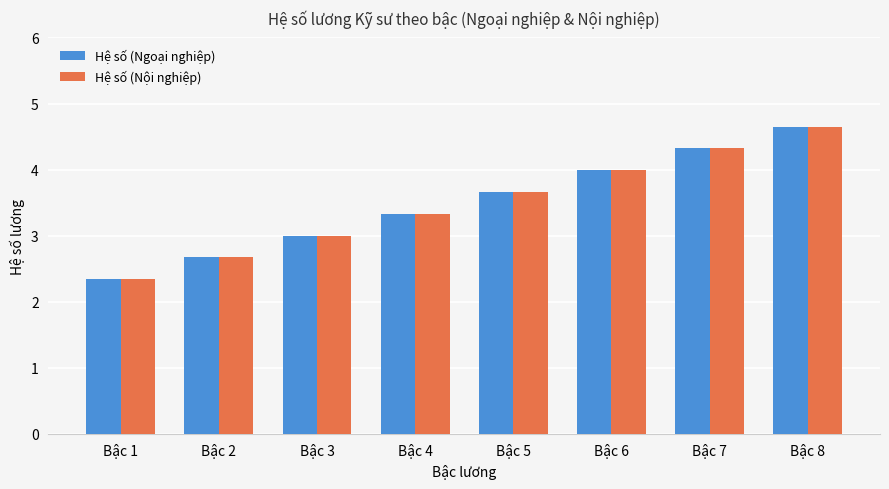

What is the total value across all series at Bậc 6?

8.0